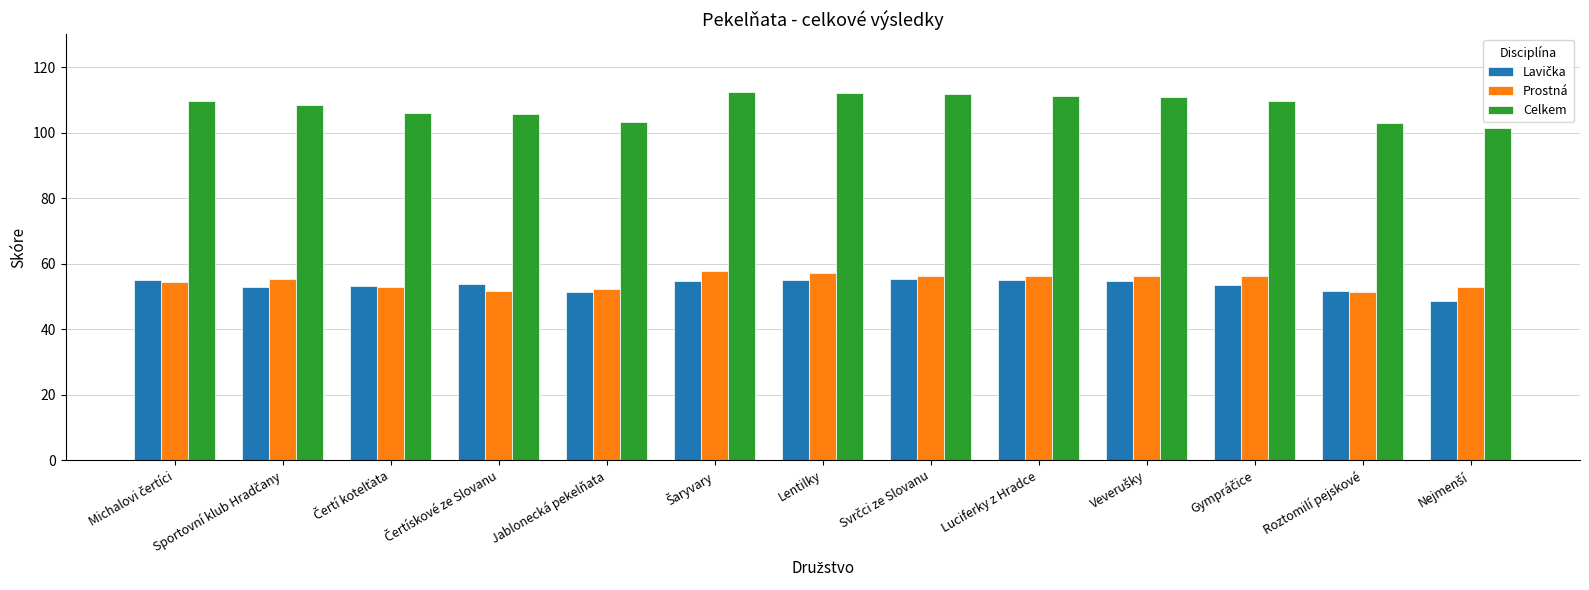

Are the bars grouped side by side (vs. stacked)?

Yes